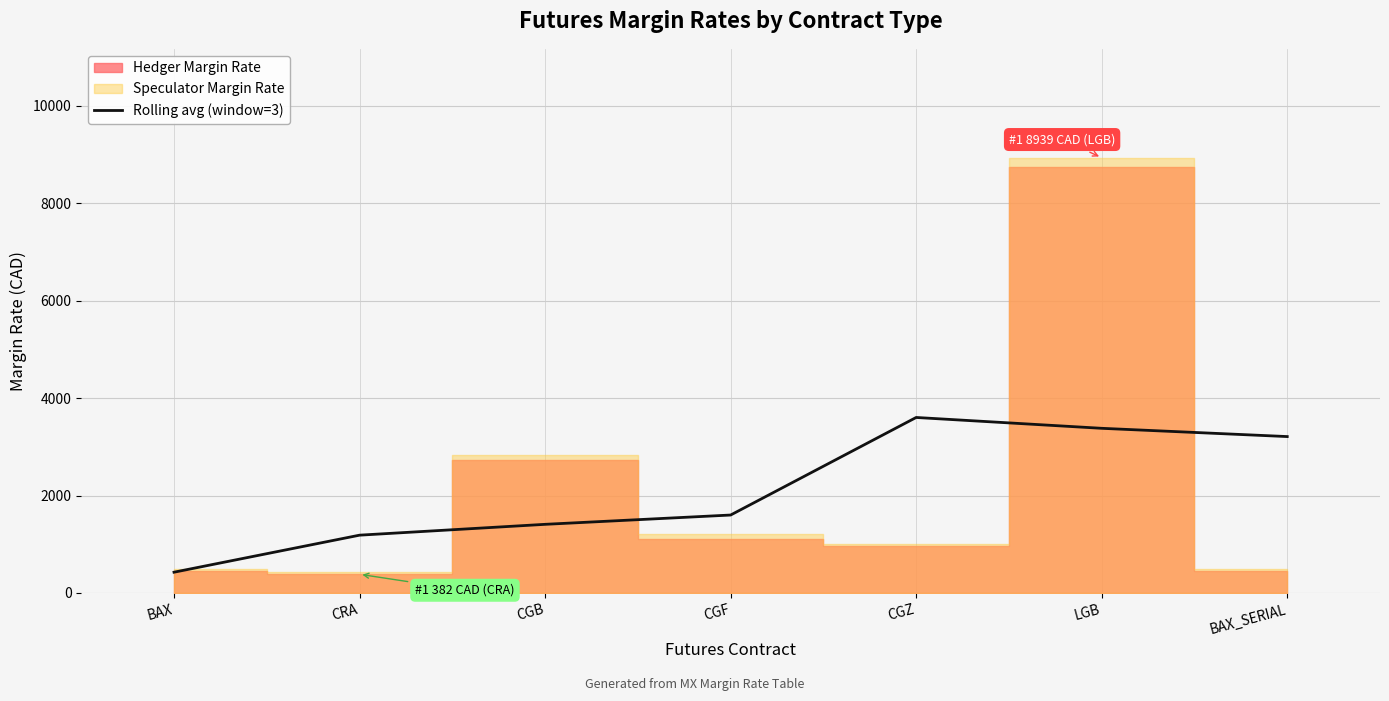

Where is Rolling avg (window=3) nearest to the value 2013?

CGF